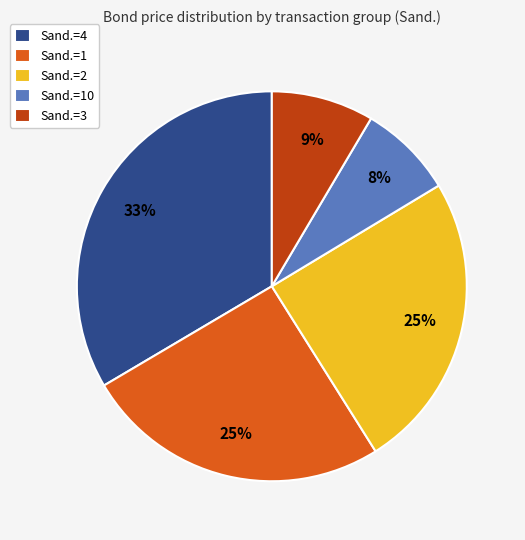

Approximately how many times larger is the value at Sand.=4 compared to Sand.=1?

1.3